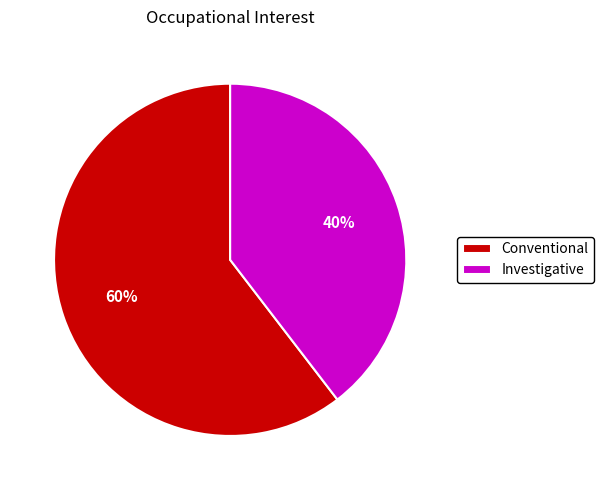

The Conventional slice represents 69% of the pie. True or false?

False